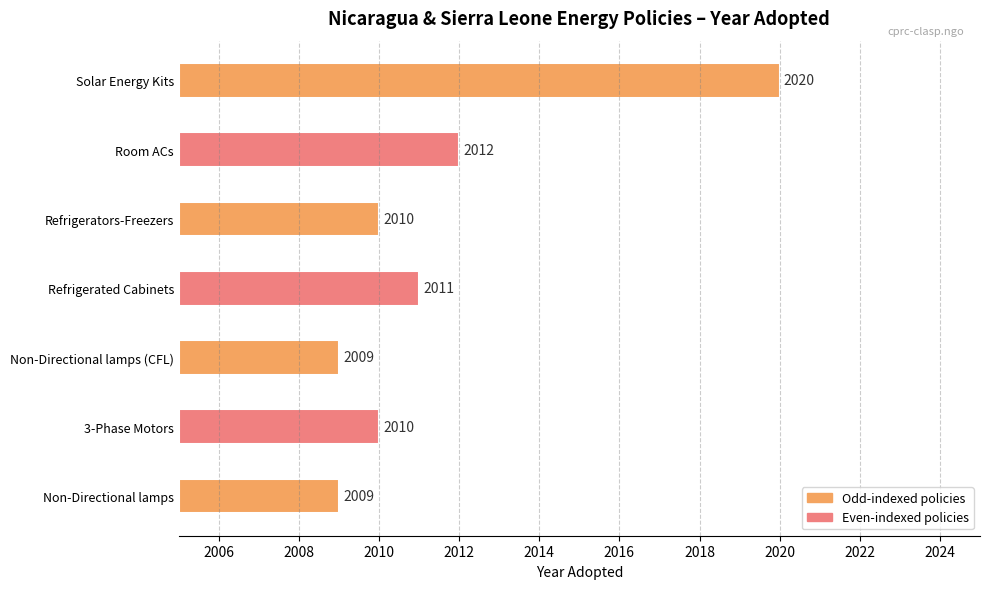

Count the number of values greater than 2010.

3